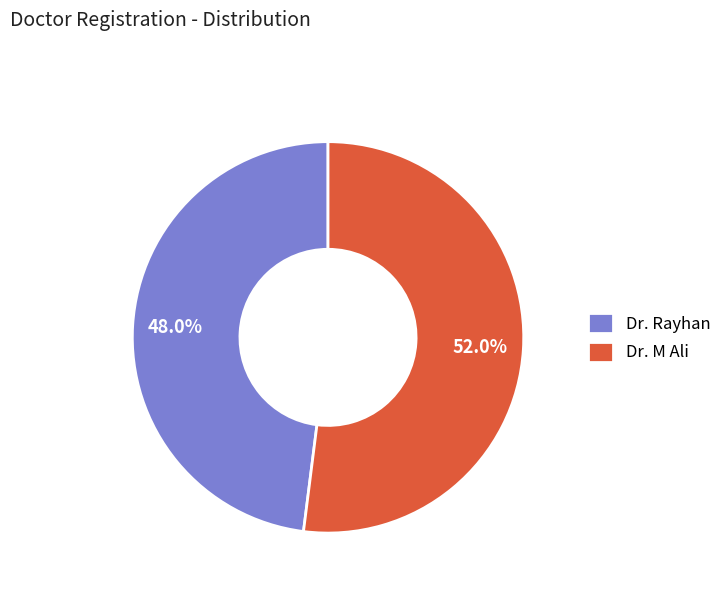

What is the smallest slice in the pie chart?

Dr. Rayhan